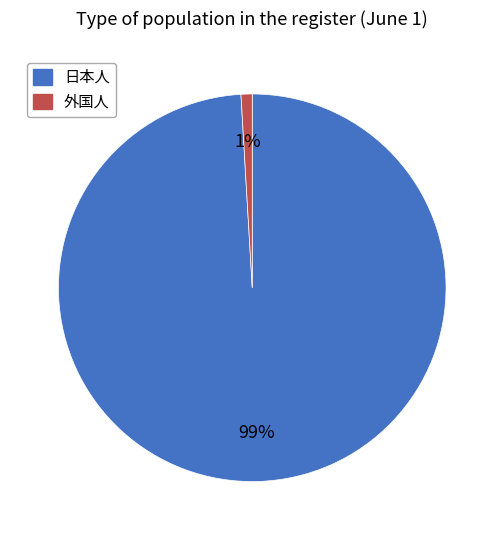

To the nearest percent, what is the difference between the 日本人 and 外国人 slice percentages?

98%